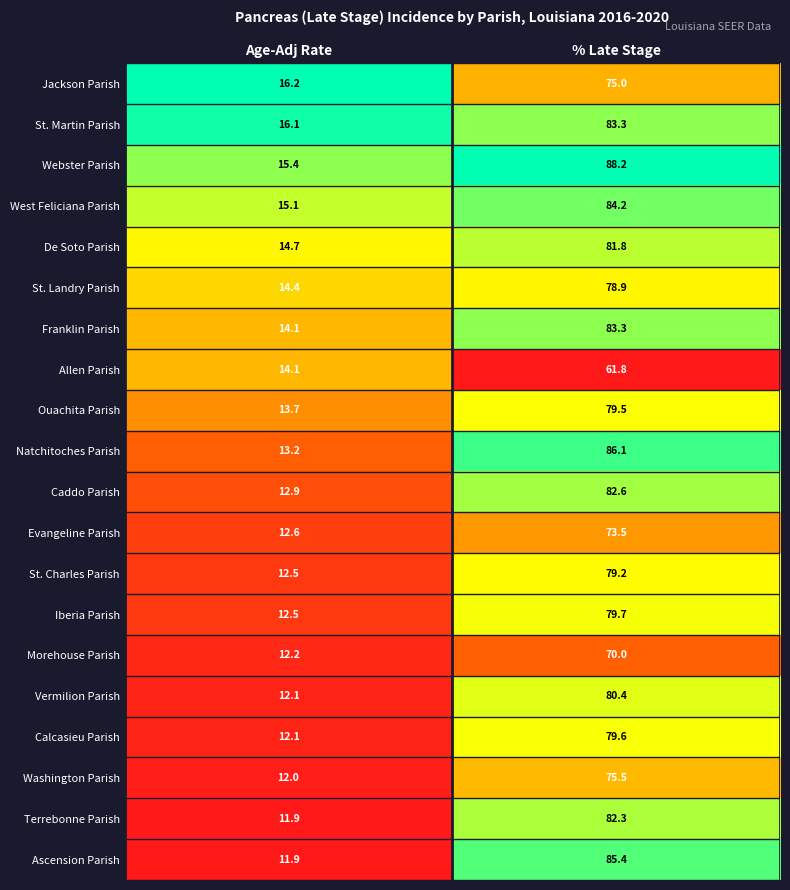

Where is Allen Parish nearest to the value 37?

Age-Adj Rate